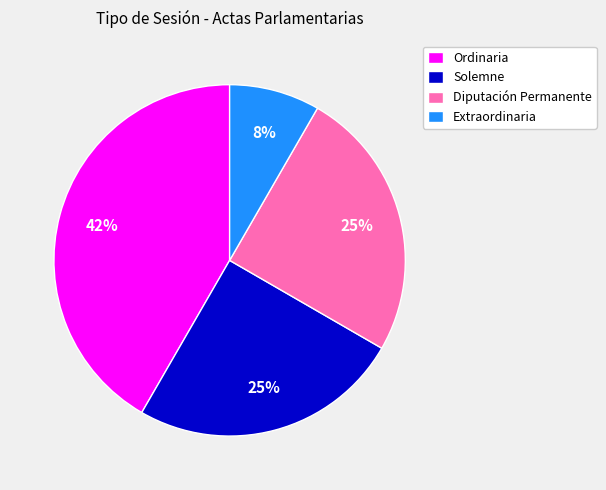

True or false: Diputación Permanente accounts for 25% of the total.

True